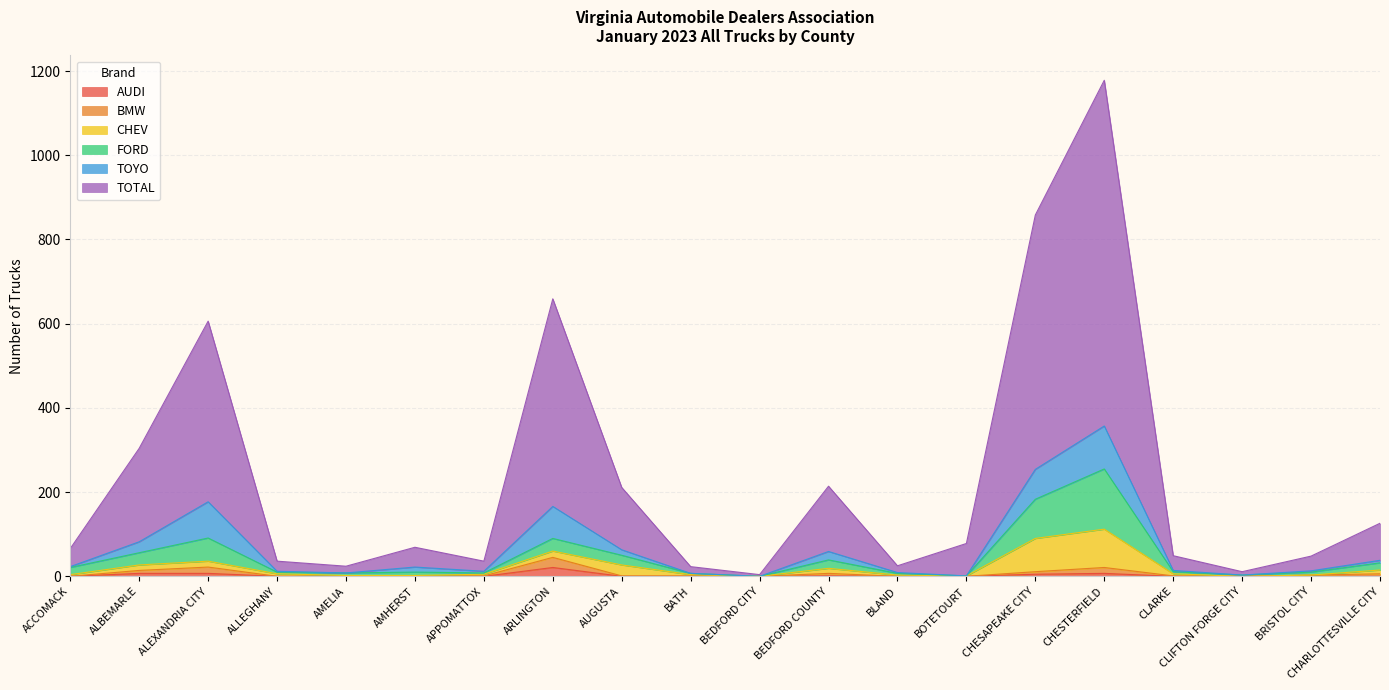

List the labels in order of BMW value, smallest first.

ACCOMACK, ALLEGHANY, AMELIA, AMHERST, BEDFORD CITY, BLAND, BOTETOURT, CLIFTON FORGE CITY, APPOMATTOX, AUGUSTA, BATH, CLARKE, BRISTOL CITY, CHARLOTTESVILLE CITY, BEDFORD COUNTY, CHESAPEAKE CITY, ALBEMARLE, CHESTERFIELD, ALEXANDRIA CITY, ARLINGTON